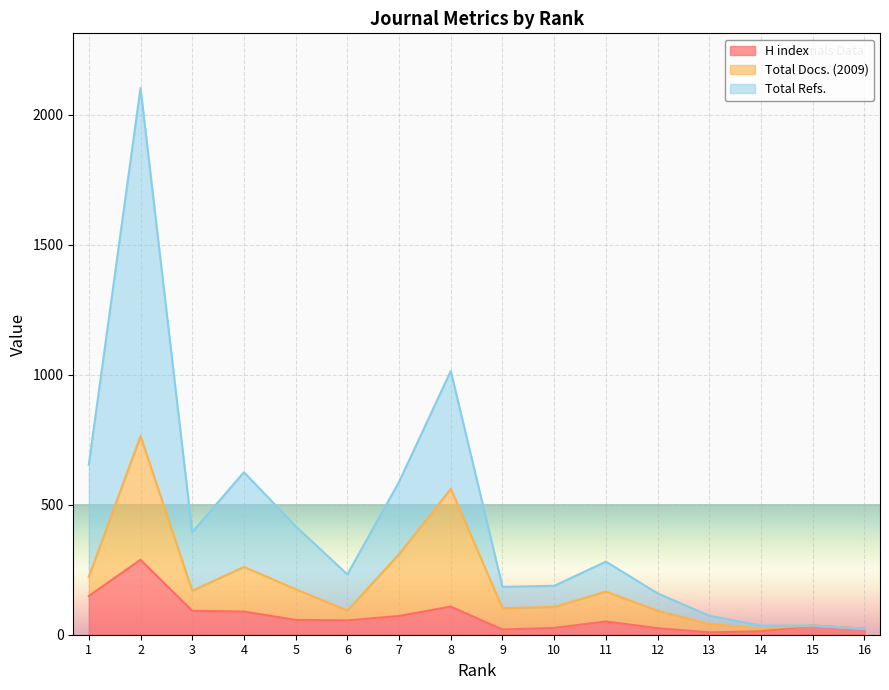

How many data points does each series have?

16